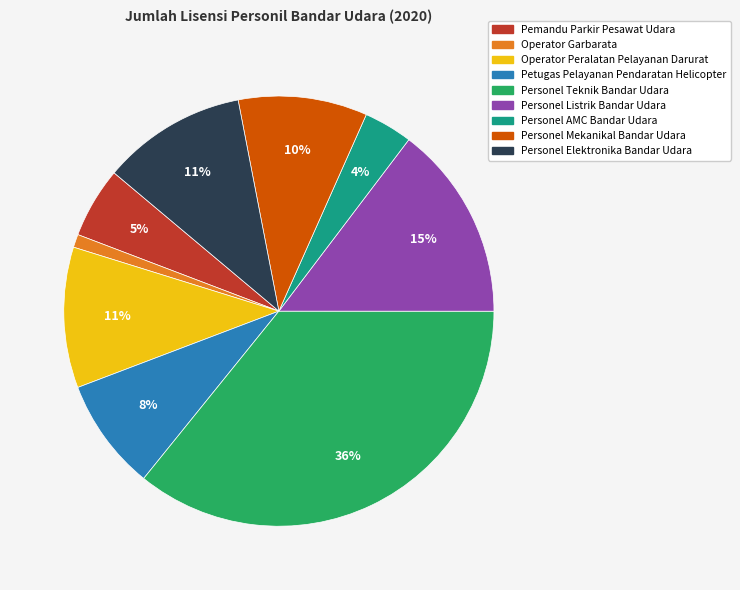

What is the largest slice in the pie chart?

Personel Teknik Bandar Udara